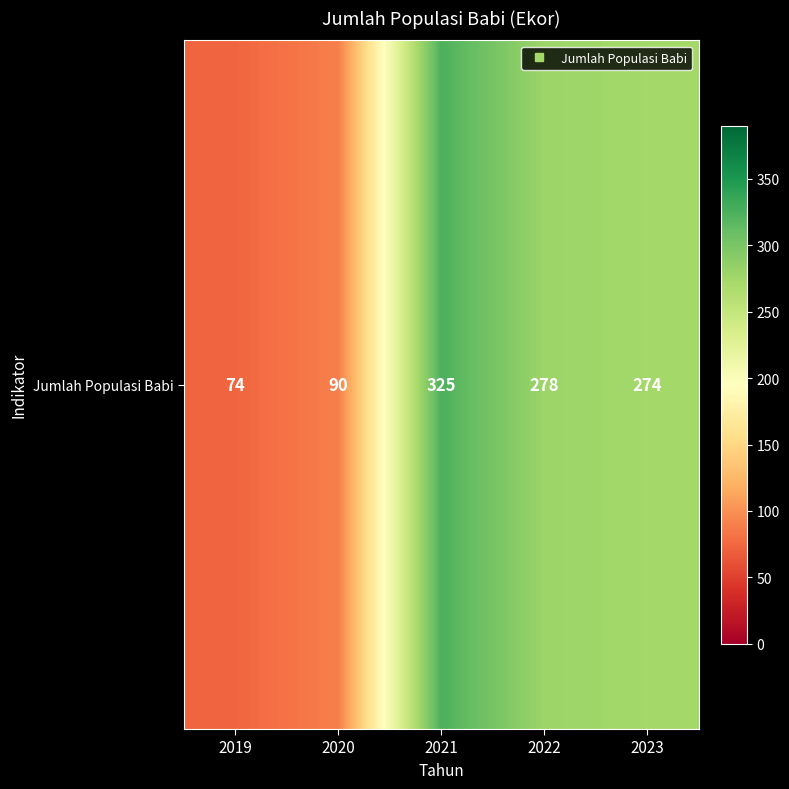

What is the sum of all values?

1041